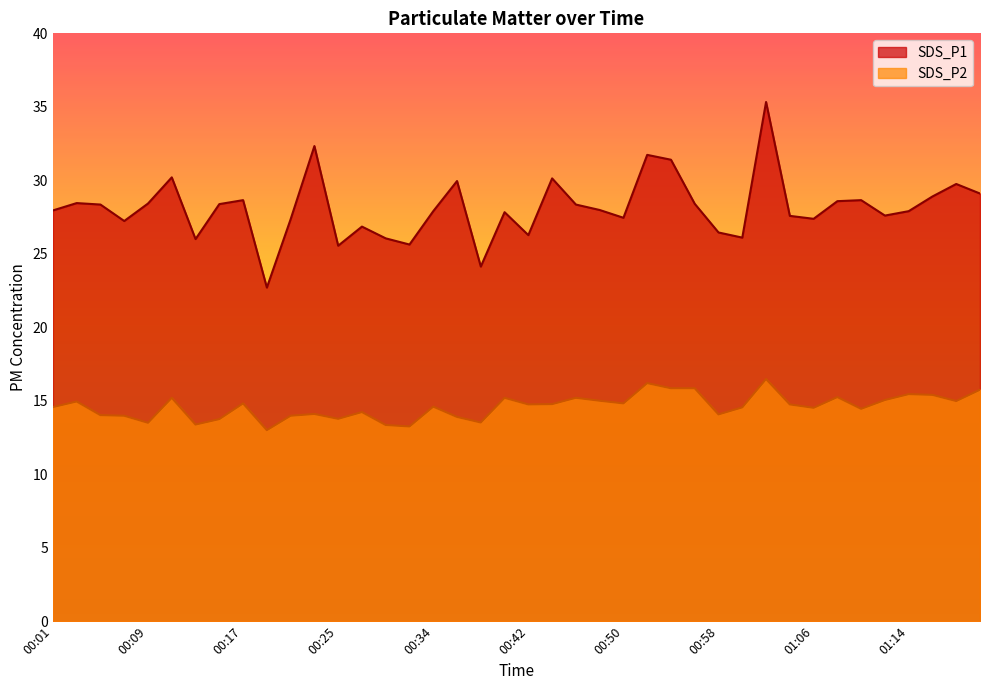

How many values in the SDS_P2 series exceed 14?

29